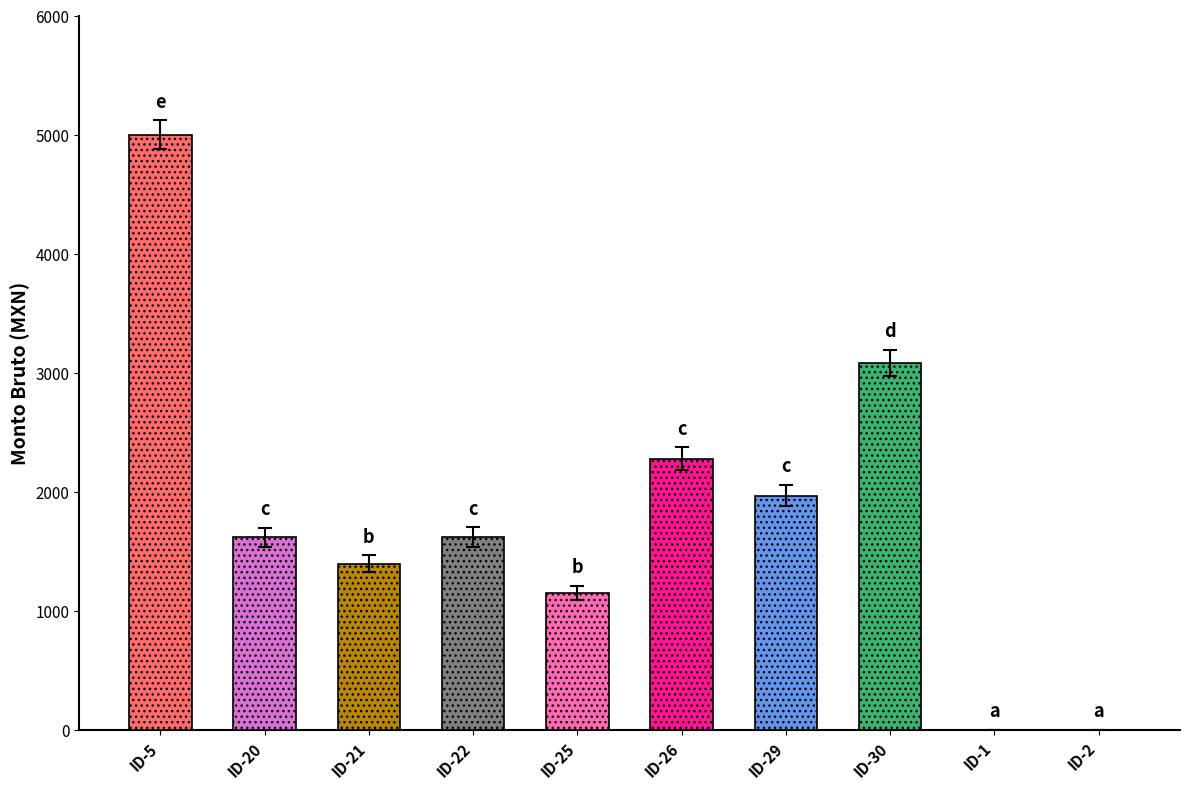

Rank the categories by value from lowest to highest.

ID-1, ID-2, ID-25, ID-21, ID-20, ID-22, ID-29, ID-26, ID-30, ID-5